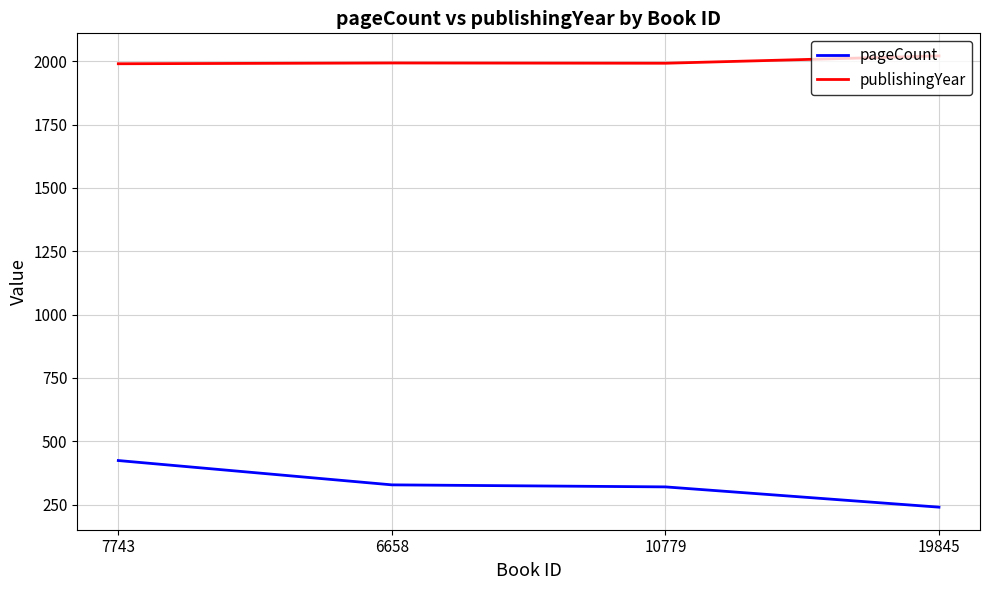

Rank the series by their maximum value, from highest to lowest.

publishingYear, pageCount